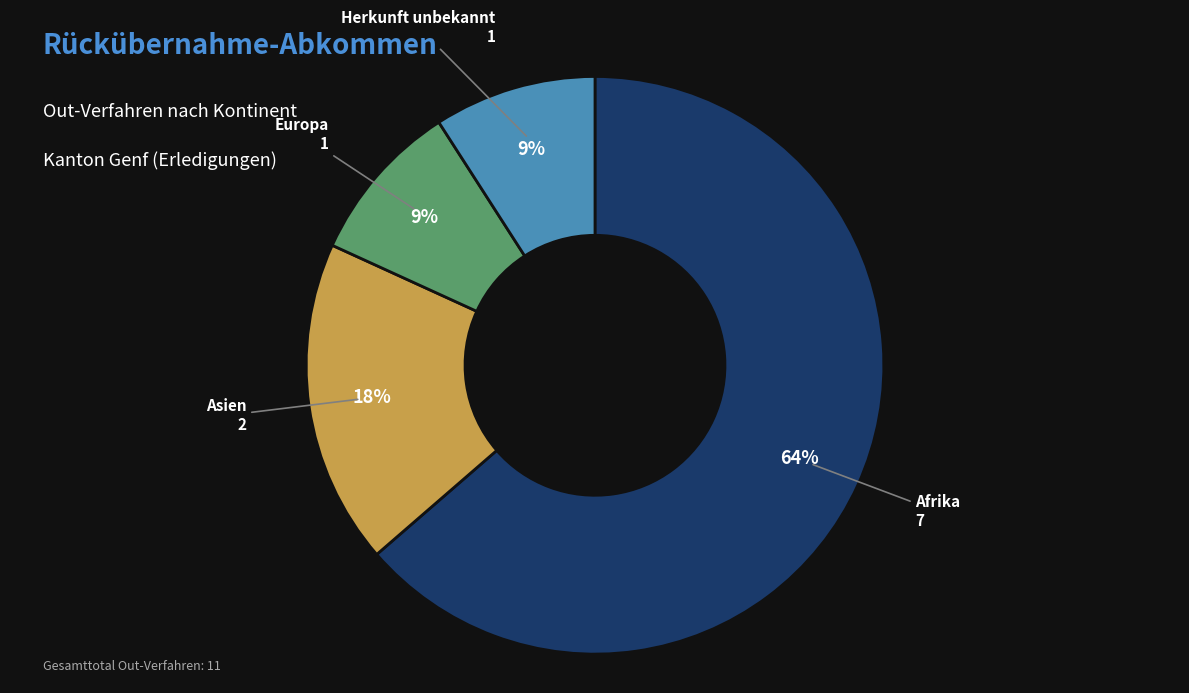

Which has a higher value, Asien or Europa?

Asien